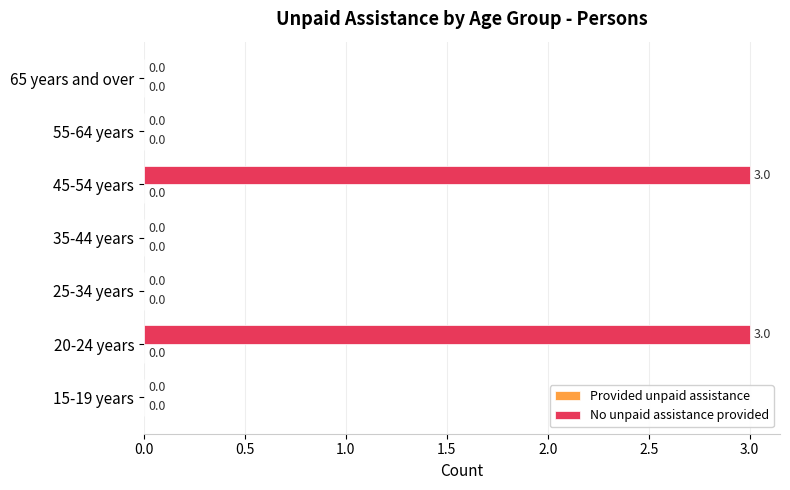

Reading bottom to top, transcribe all the data shown in this chart.

15-19 years=0	20-24 years=3	25-34 years=0	35-44 years=0	45-54 years=3	55-64 years=0	65 years and over=0